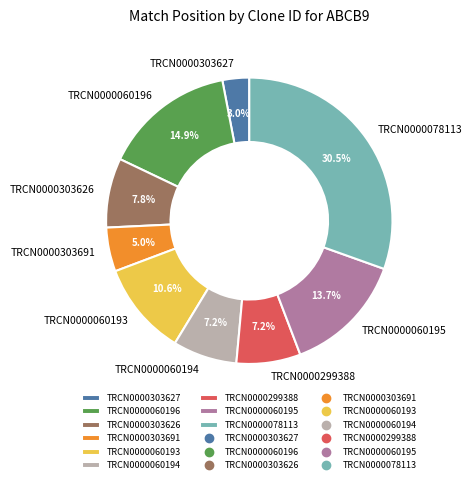

How many segments does this pie chart have?

9